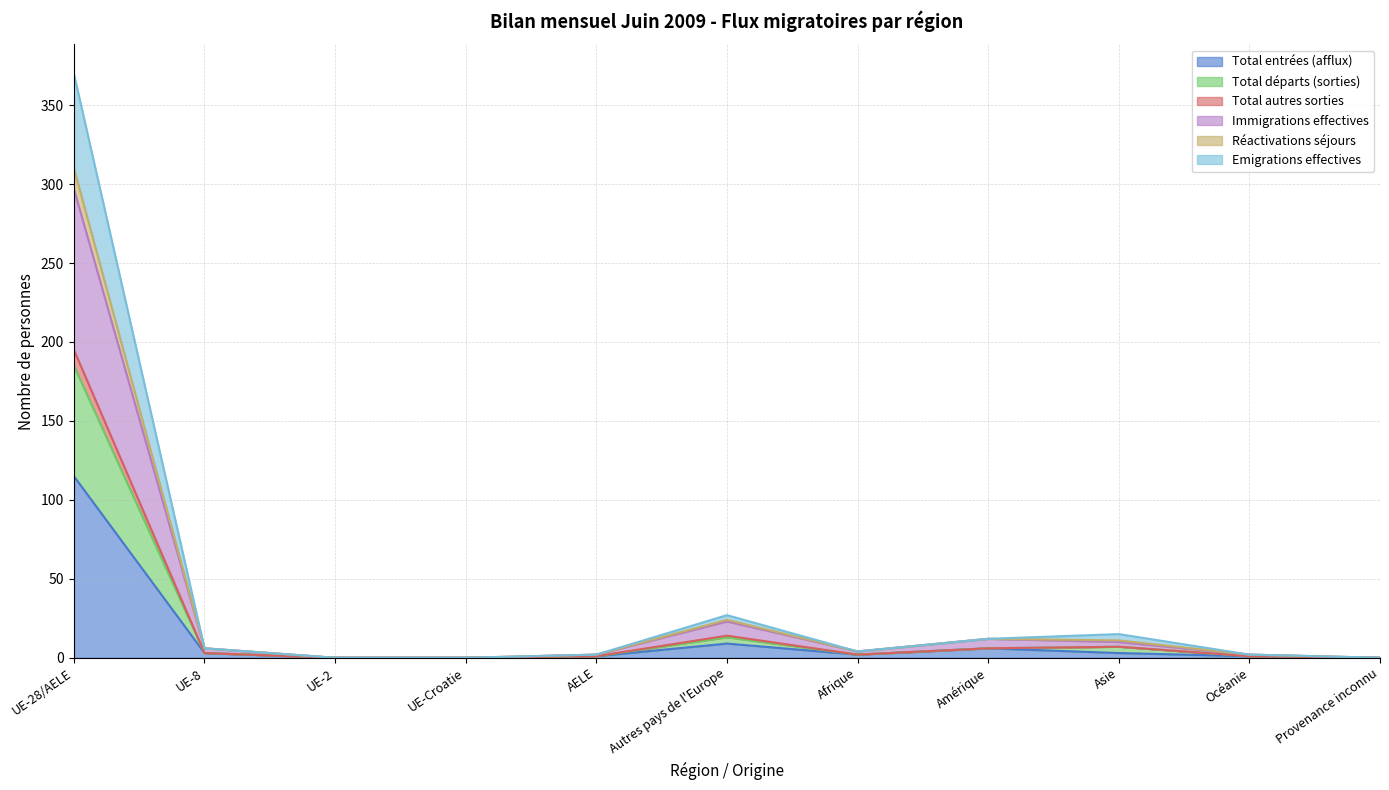

True or false: Emigrations effectives and Total autres sorties intersect in this chart.

False